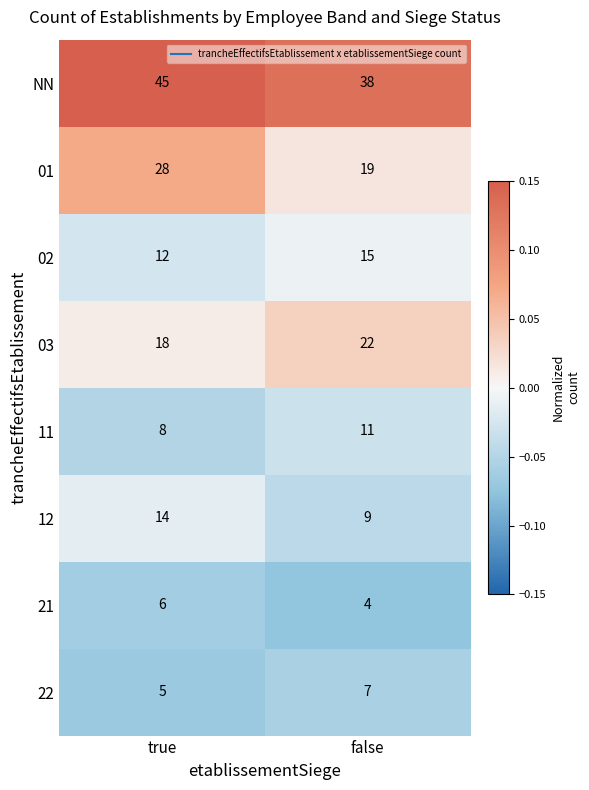

Reading right to left, list all the values displayed in this chart.

NN: false=38	true=45
01: false=19	true=28
02: false=15	true=12
03: false=22	true=18
11: false=11	true=8
12: false=9	true=14
21: false=4	true=6
22: false=7	true=5